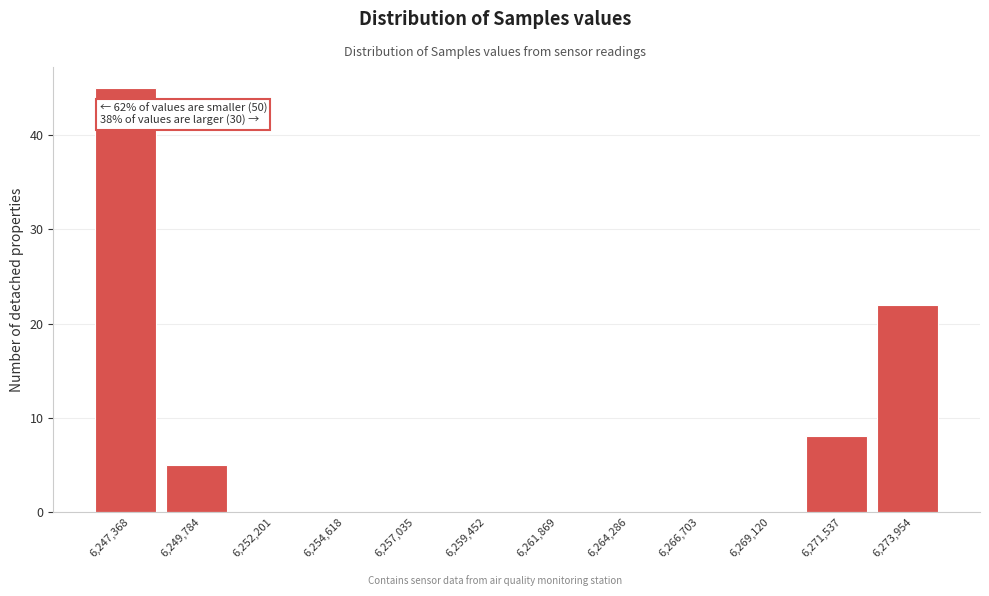

Reading left to right, list all the values displayed in this chart.

6,247,368=45	6,249,784=5	6,252,201=0	6,254,618=0	6,257,035=0	6,259,452=0	6,261,869=0	6,264,286=0	6,266,703=0	6,269,120=0	6,271,537=8	6,273,954=22